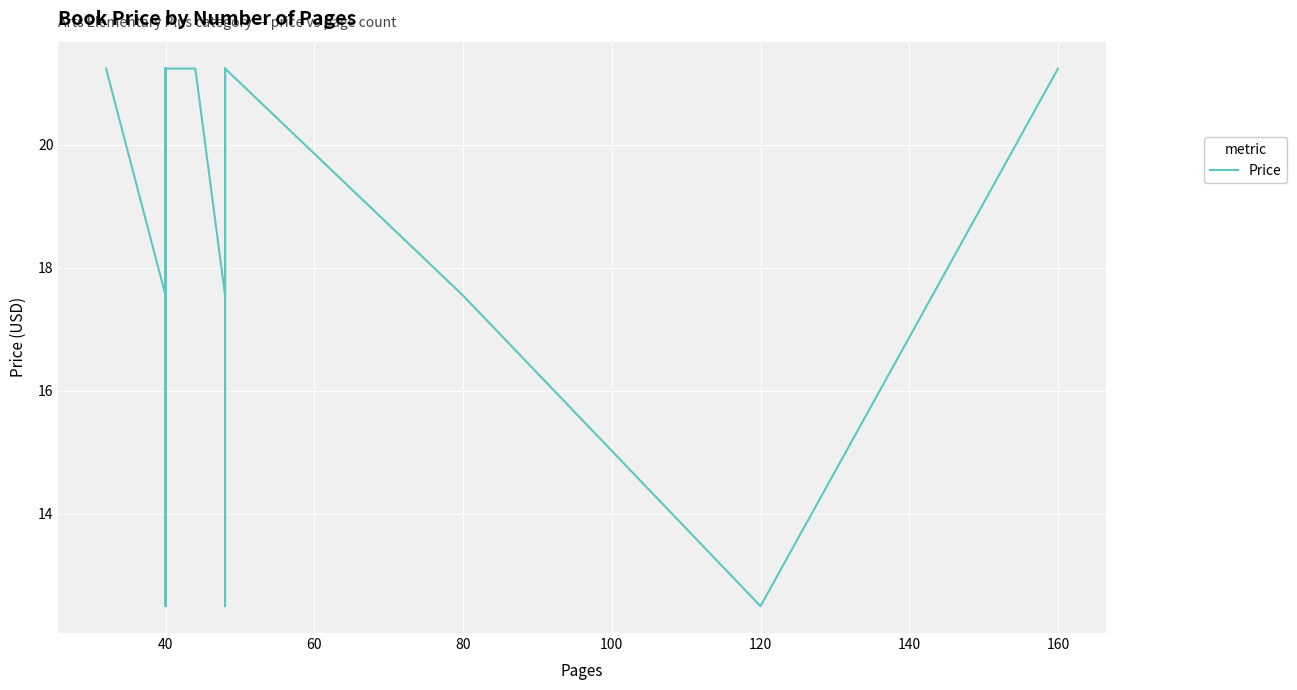

How many points are lower than both their immediate neighbors (excluding endpoints)?

6